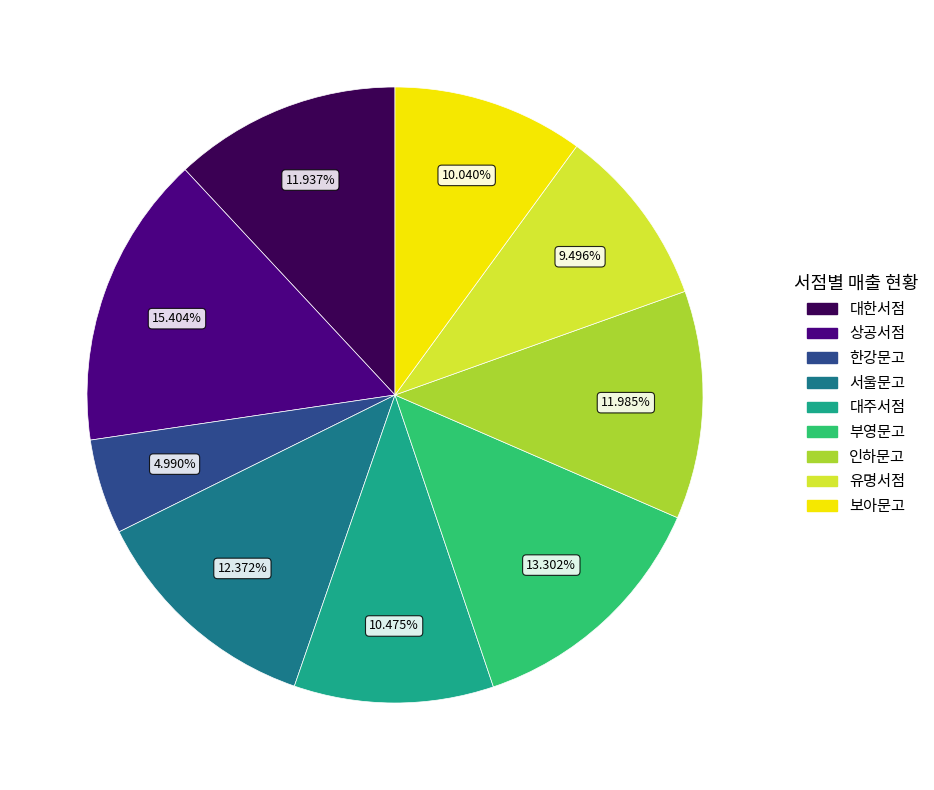

Which category has the smallest portion of the pie?

한강문고